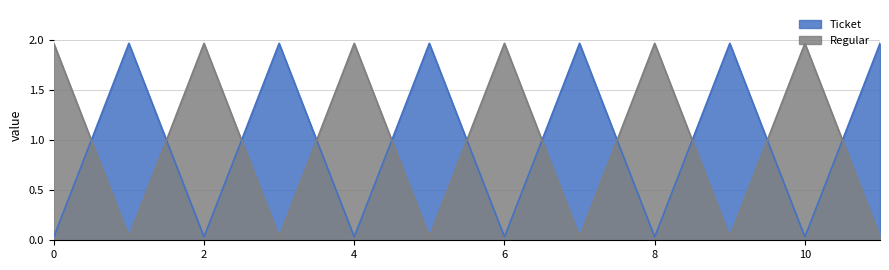

Is it true that Regular equals 2.0 at 0?

True